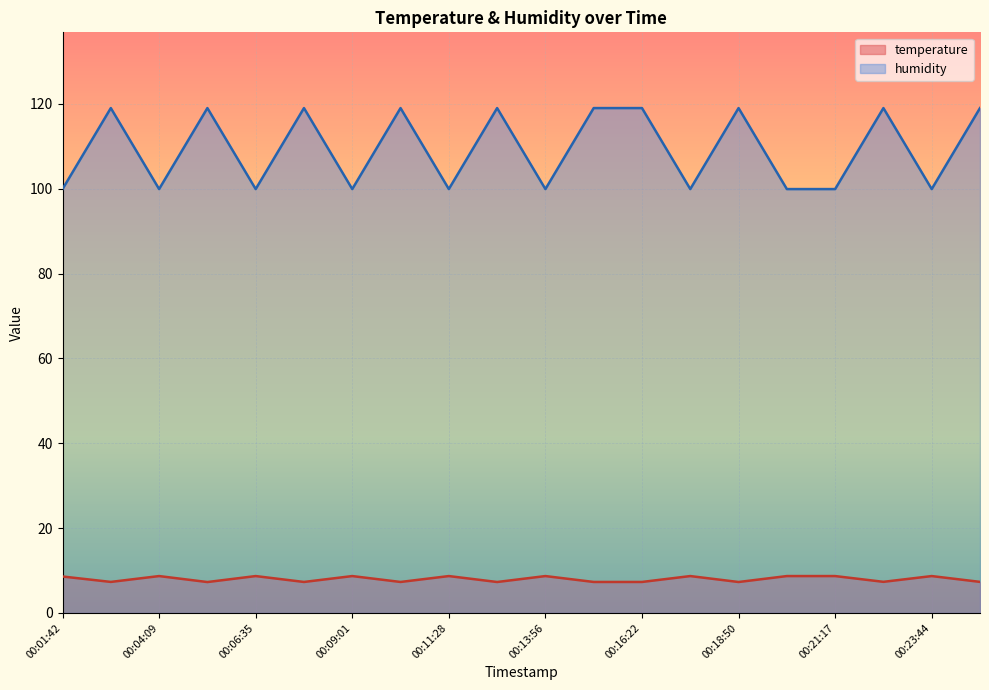

At which category is the sum across all series the highest?

00:21:18